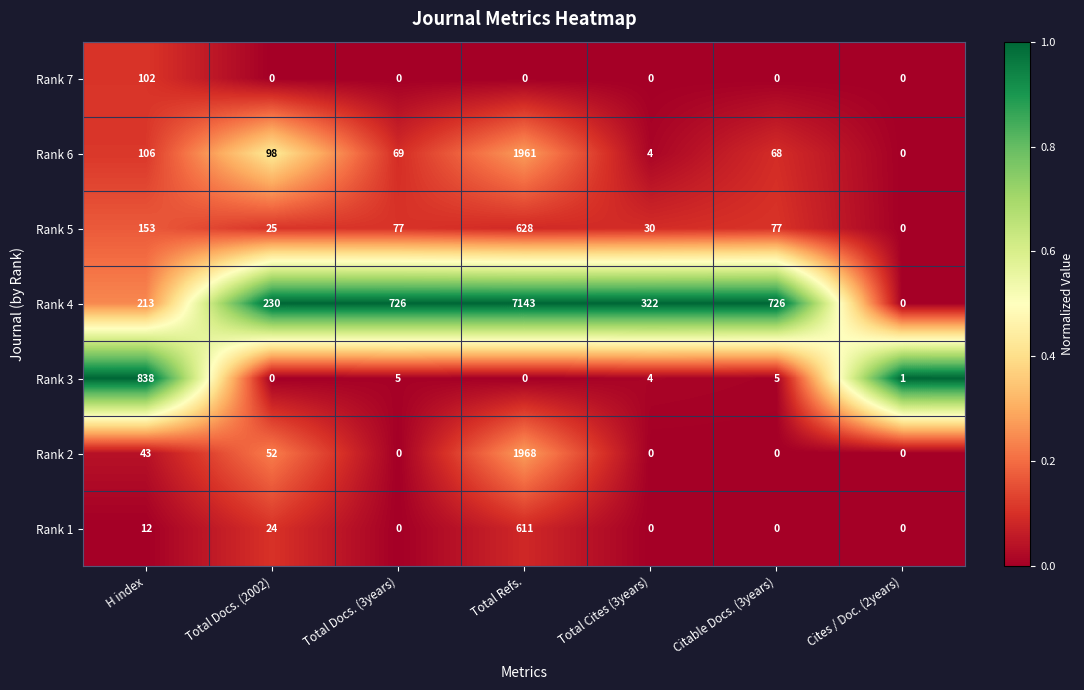

Is it true that Rank 3 equals 5 at Citable Docs. (3years)?

True